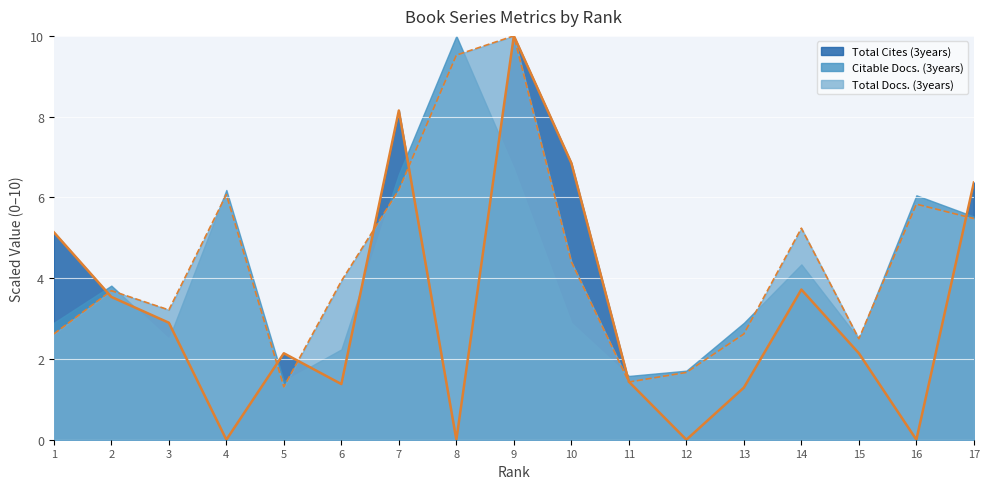

Where does the Total Docs. (3years) series first go above 3?

2